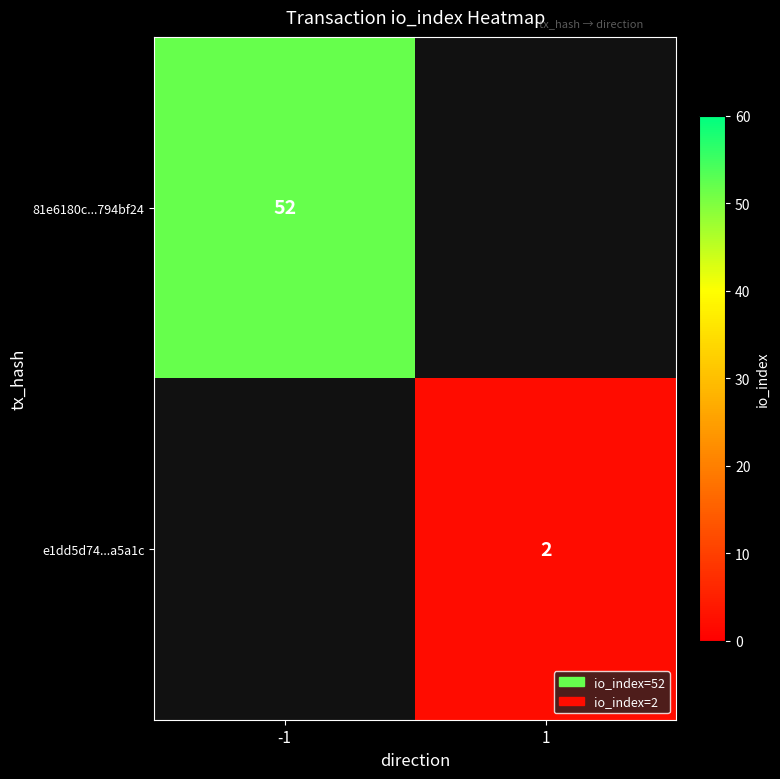

How many distinct data groups are displayed?

2